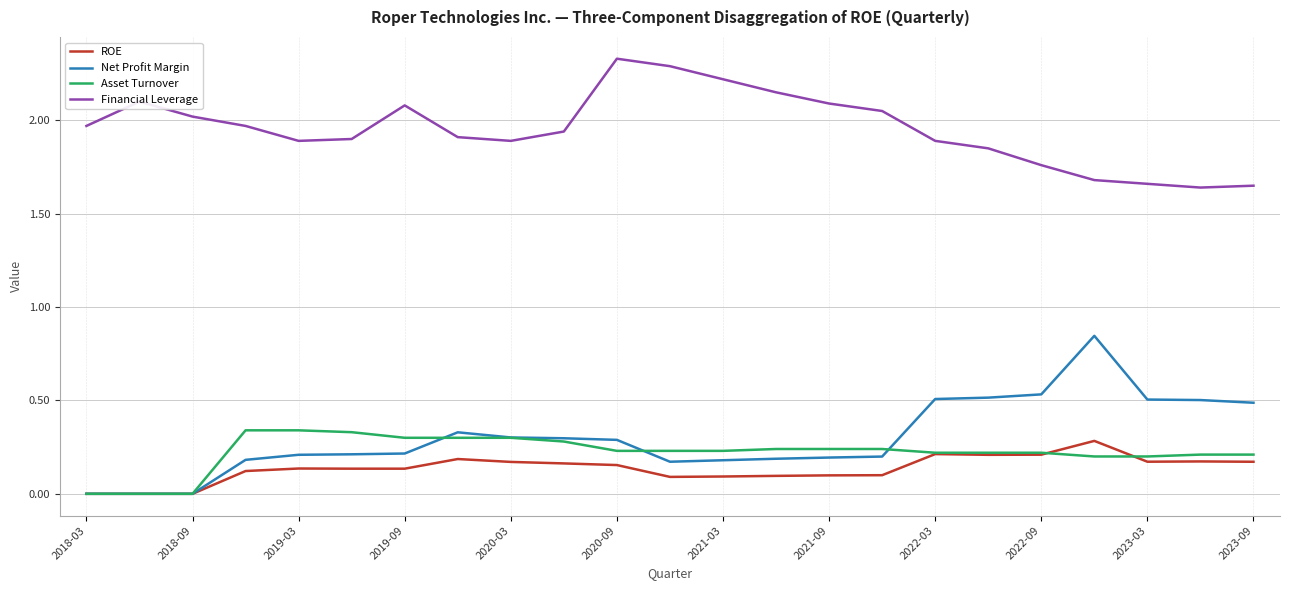

True or false: Asset Turnover and Financial Leverage cross at least once.

False